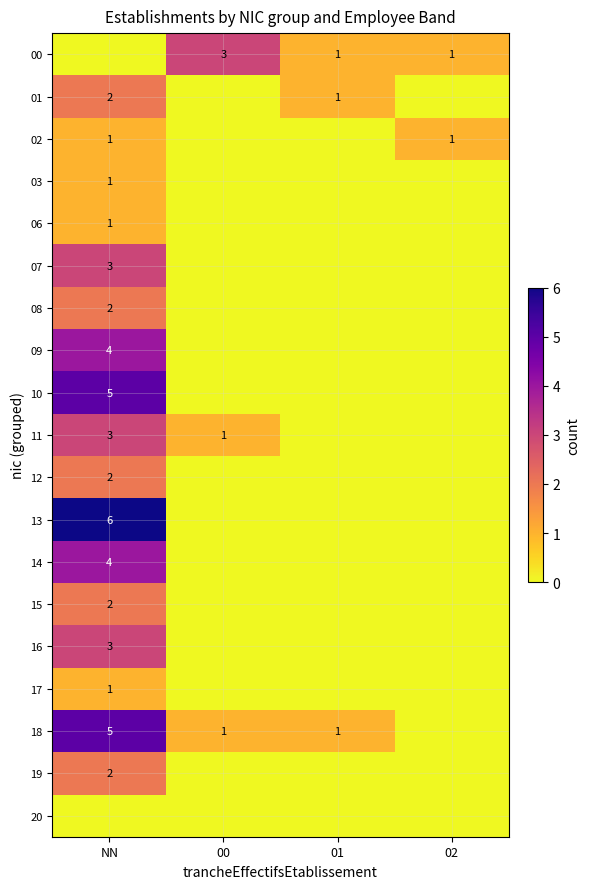

The value of 10 at NN is 9. True or false?

False